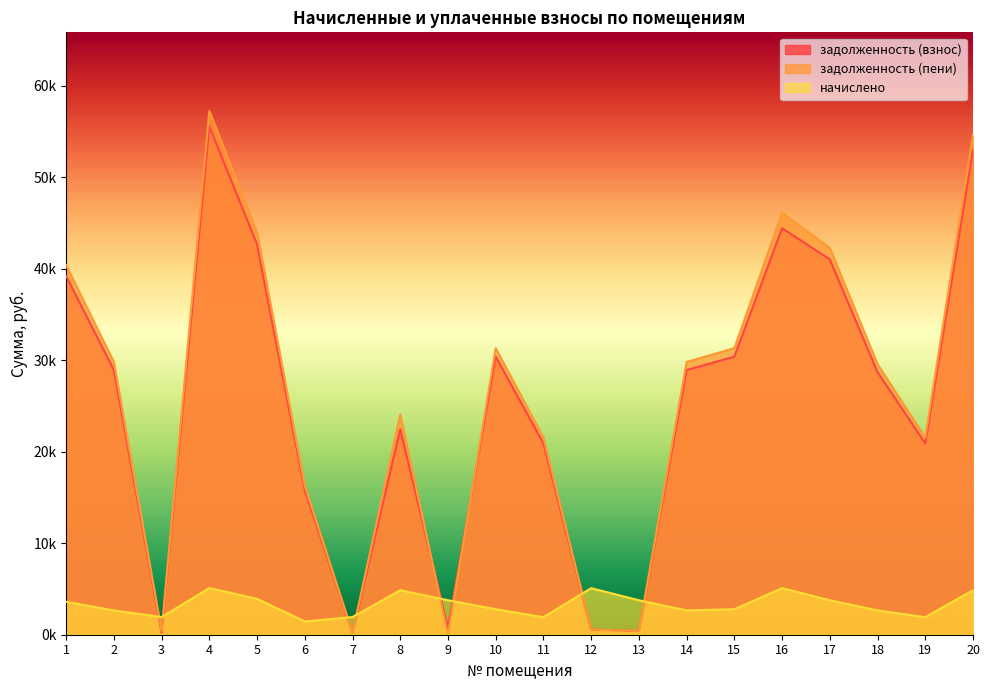

List the labels in order of задолженность (взнос) value, largest first.

4, 20, 16, 5, 17, 1, 10, 15, 2, 14, 18, 8, 11, 19, 6, 9, 12, 13, 3, 7